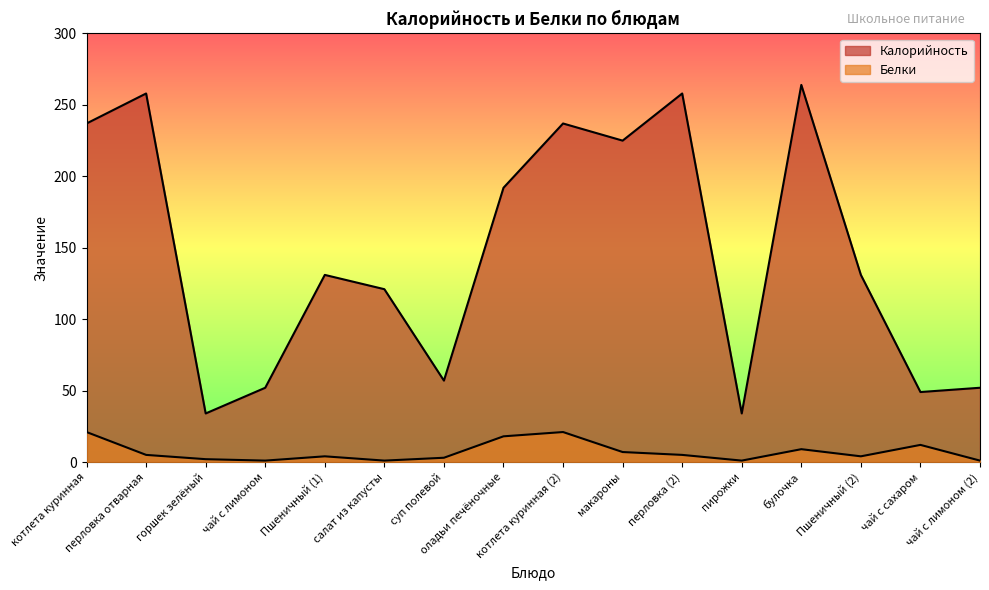

Reading left to right, transcribe all the data shown in this chart.

Калорийность: 237	258	34	52	131	121	57	192	237	225	258	34	264	131	49	52
Белки: 21	5	2	1	4	1	3	18	21	7	5	1	9	4	12	1